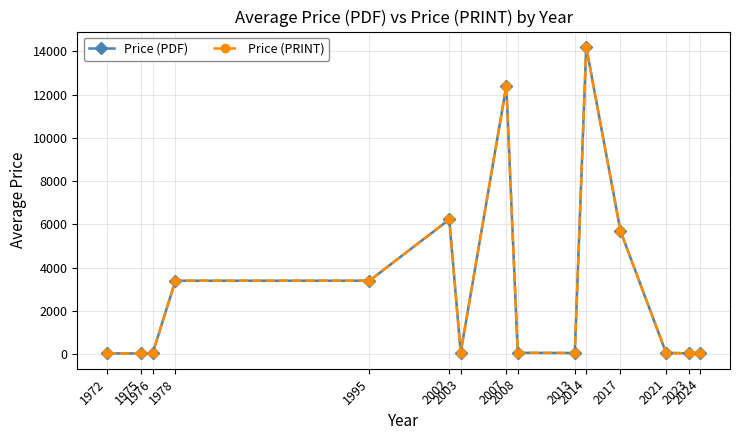

What is the value of the Price (PDF) point at the 3rd from the left?

43.0